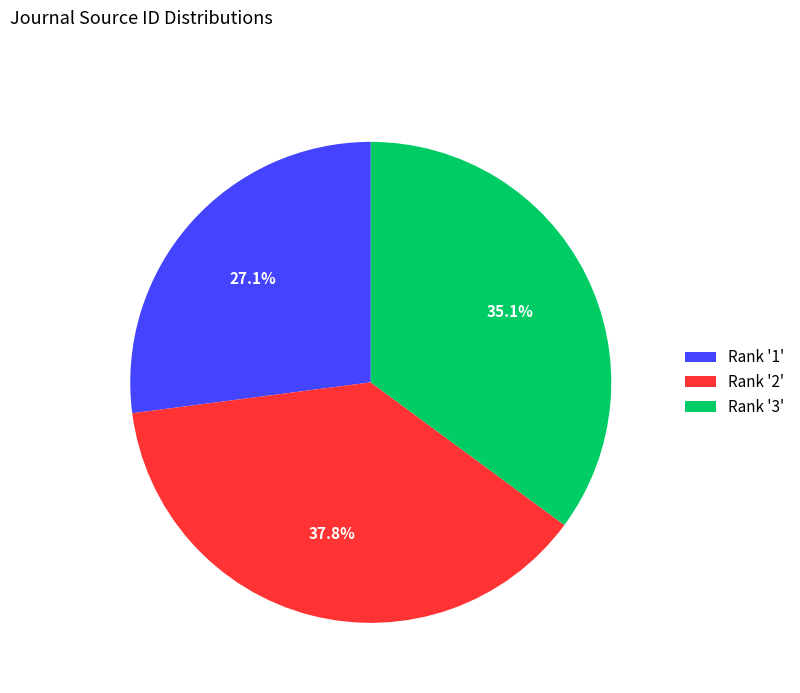

What percentage is NOT represented by Rank '3'?

64.9%